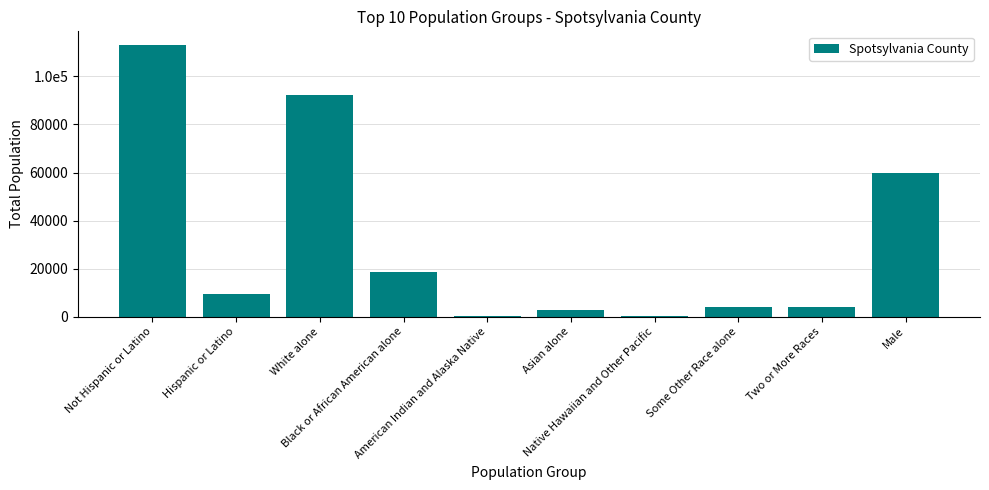

What is the sum of the values at Hispanic or Latino and American Indian and Alaska Native?

9675